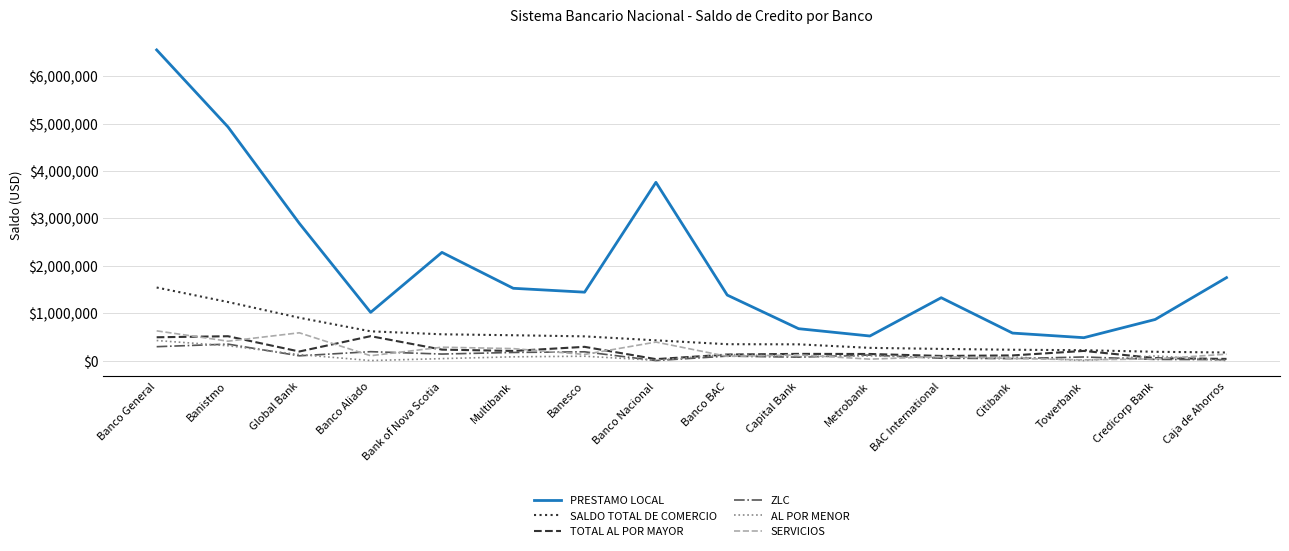

What is the maximum value for ZLC?

347004.4